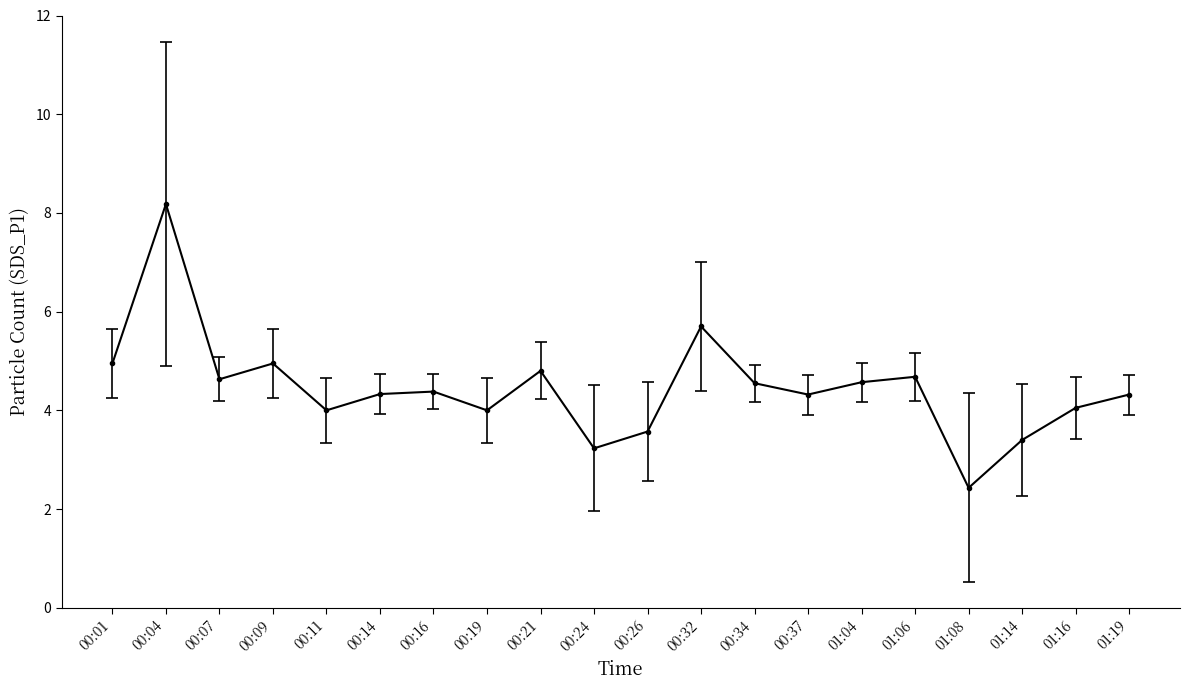

What is the label of the 12th point from the right?

00:21